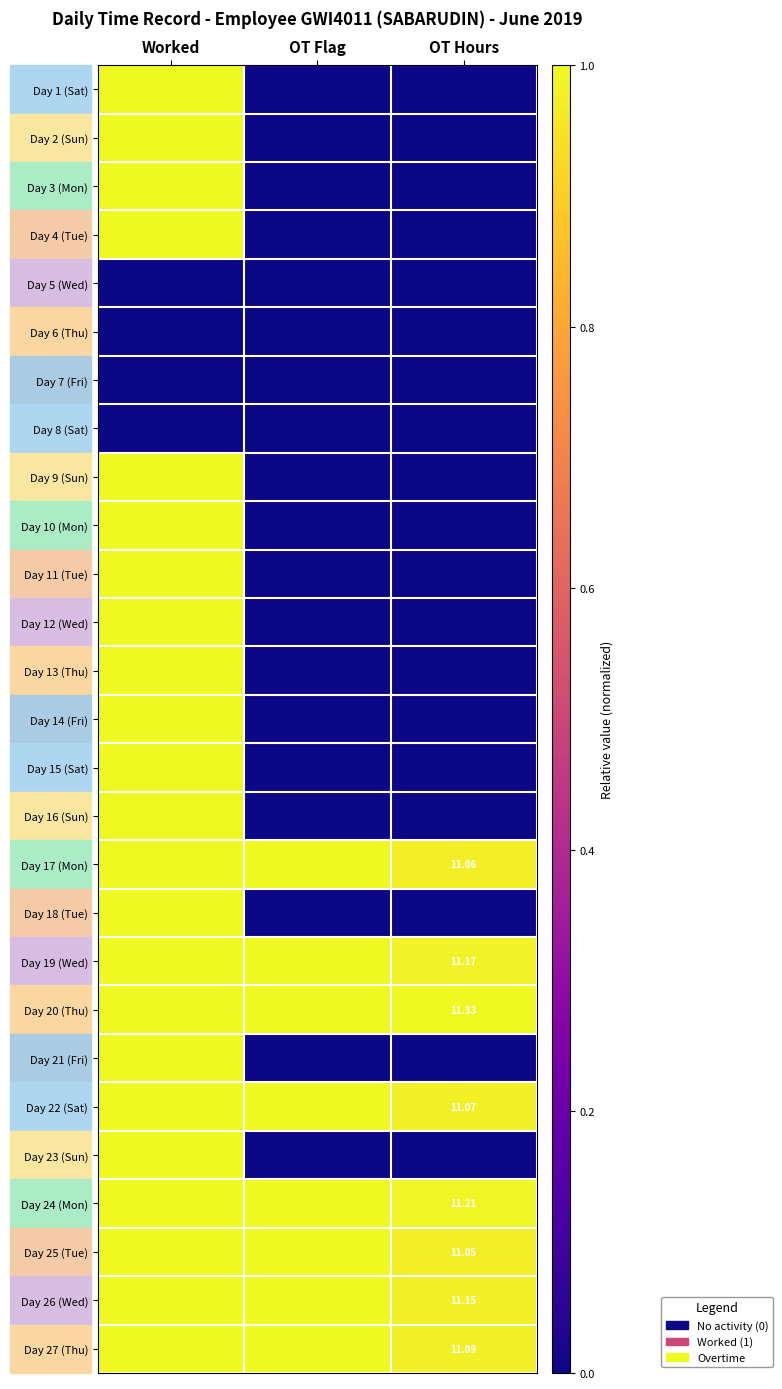

Where is Day 26 (Wed) nearest to the value 0?

OT Hours